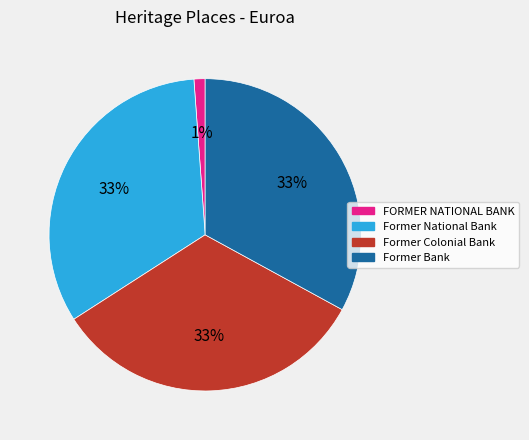

Is there any slice that represents more than half of the pie?

No